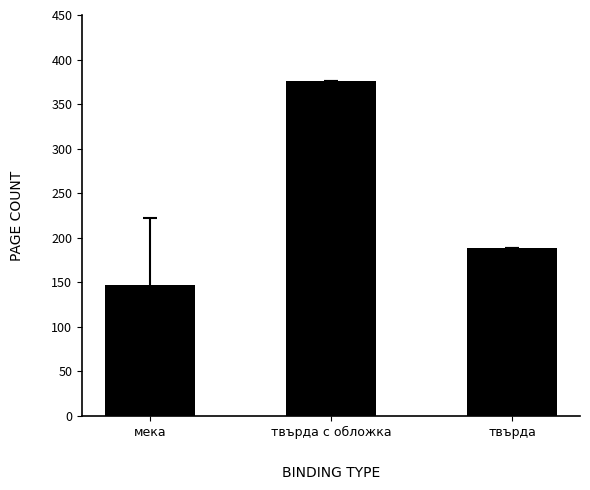

What is the minimum value shown in the chart?

147.3